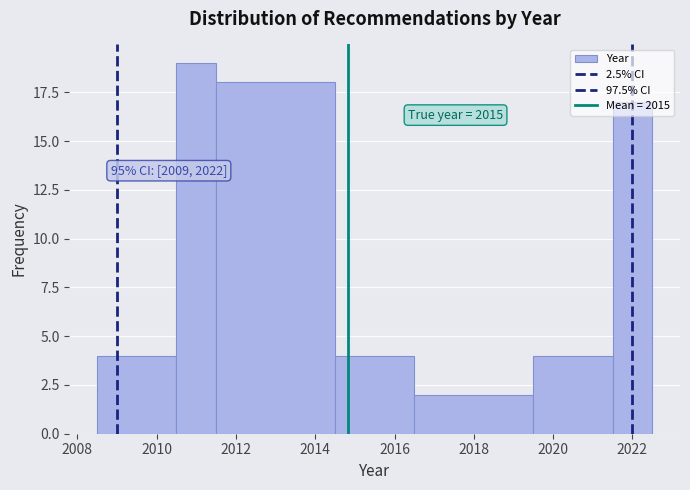

Which range on the x-axis has the tallest bar?

2010.5 to 2011.5